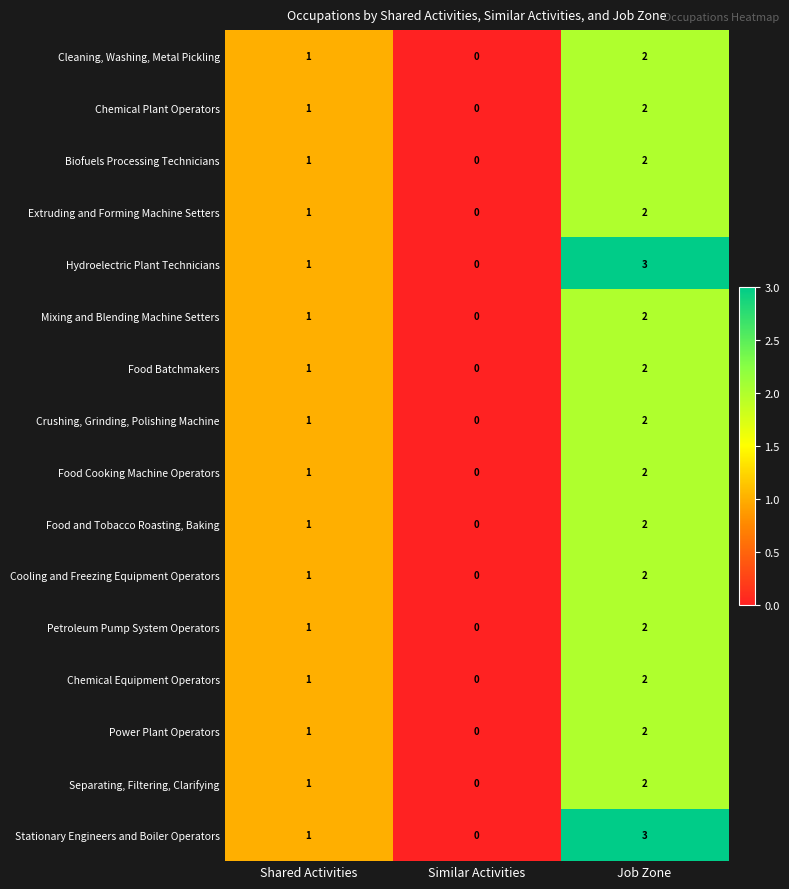

Which label corresponds to the smallest value in the chart?

Similar Activities